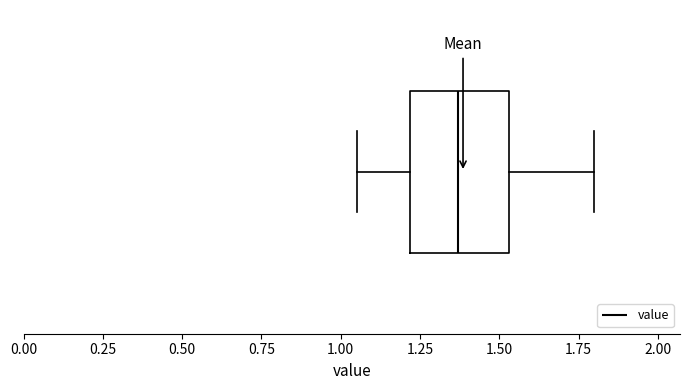

Where is the left edge of the box on the x-axis? The values are not printed on the chart, so give them approximately, as read against the axis.

1.20